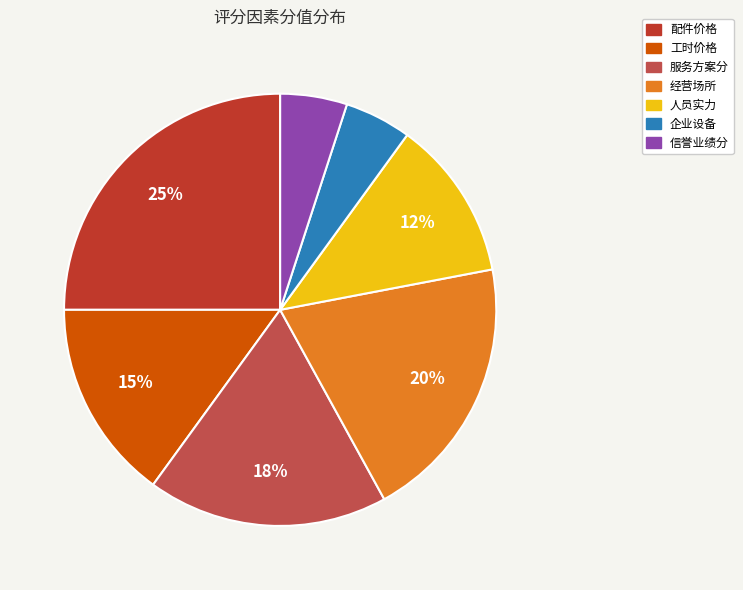

True or false: 服务方案分 accounts for 10% of the total.

False